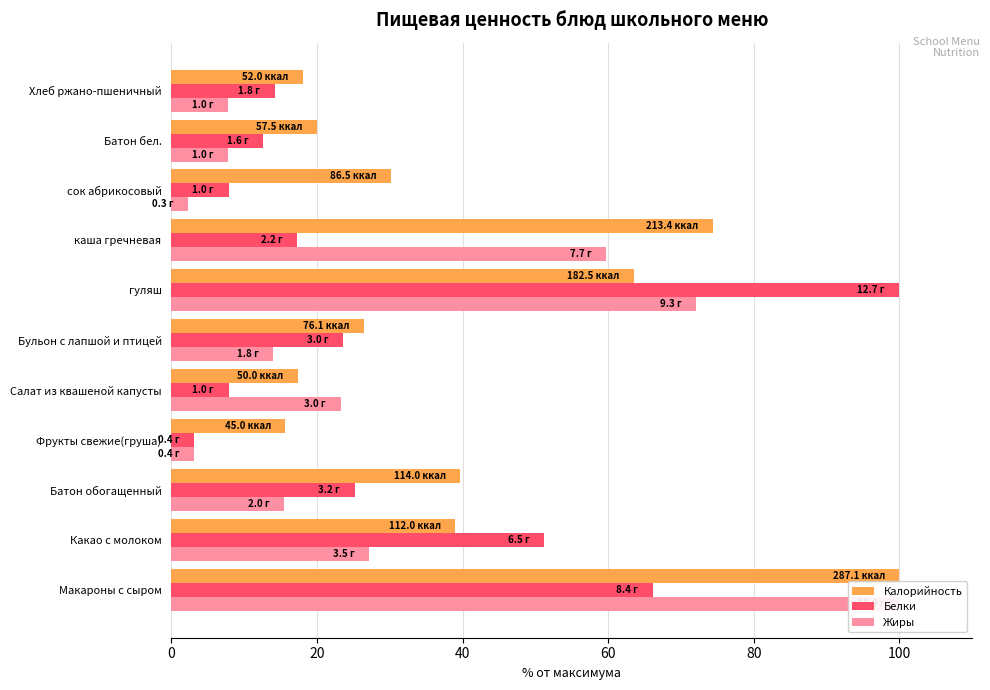

How many values in the Калорийность series are below 30?

5